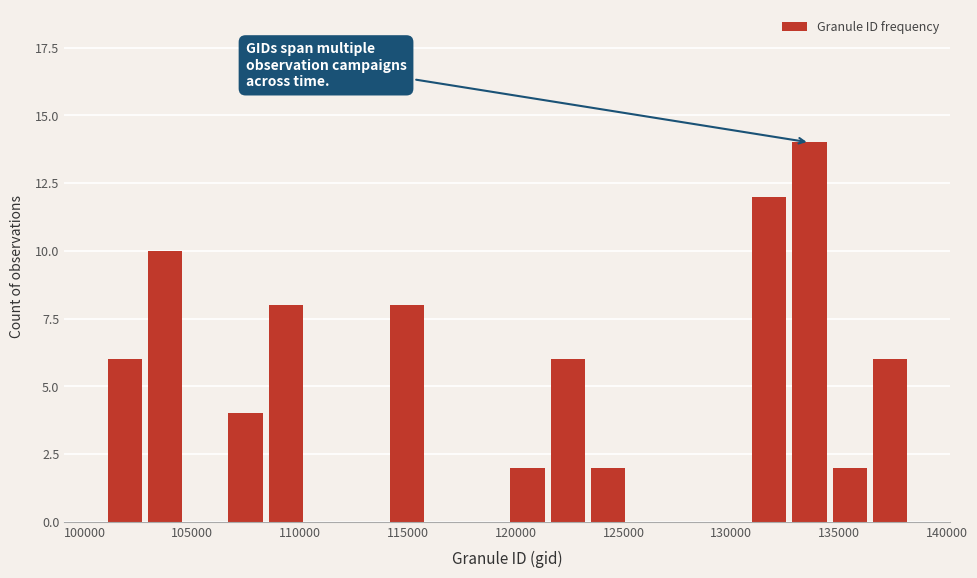

Read against the x-axis, roughly where is the centre of the tallest bar?

133500